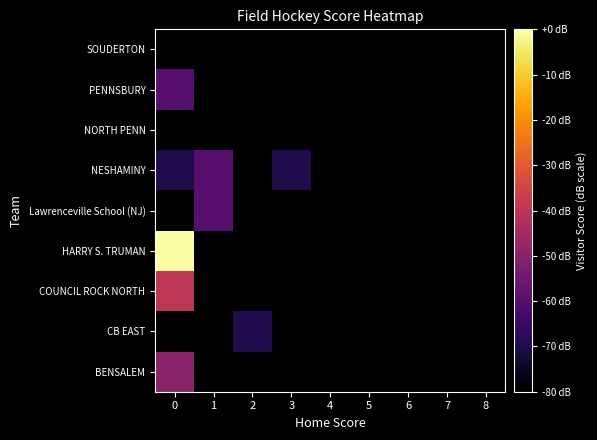

Reading left to right, what are all the values shown in this chart?

BENSALEM: 0=-50	1=-80	2=-80	3=-80	4=-80	5=-80	6=-80	7=-80	8=-80
CB EAST: 0=-80	1=-80	2=-70	3=-80	4=-80	5=-80	6=-80	7=-80	8=-80
COUNCIL ROCK NORTH: 0=-40	1=-80	2=-80	3=-80	4=-80	5=-80	6=-80	7=-80	8=-80
HARRY S. TRUMAN: 0=0	1=-80	2=-80	3=-80	4=-80	5=-80	6=-80	7=-80	8=-80
Lawrenceville School (NJ): 0=-80	1=-60	2=-80	3=-80	4=-80	5=-80	6=-80	7=-80	8=-80
NESHAMINY: 0=-70	1=-60	2=-80	3=-70	4=-80	5=-80	6=-80	7=-80	8=-80
NORTH PENN: 0=-80	1=-80	2=-80	3=-80	4=-80	5=-80	6=-80	7=-80	8=-80
PENNSBURY: 0=-60	1=-80	2=-80	3=-80	4=-80	5=-80	6=-80	7=-80	8=-80
SOUDERTON: 0=-80	1=-80	2=-80	3=-80	4=-80	5=-80	6=-80	7=-80	8=-80